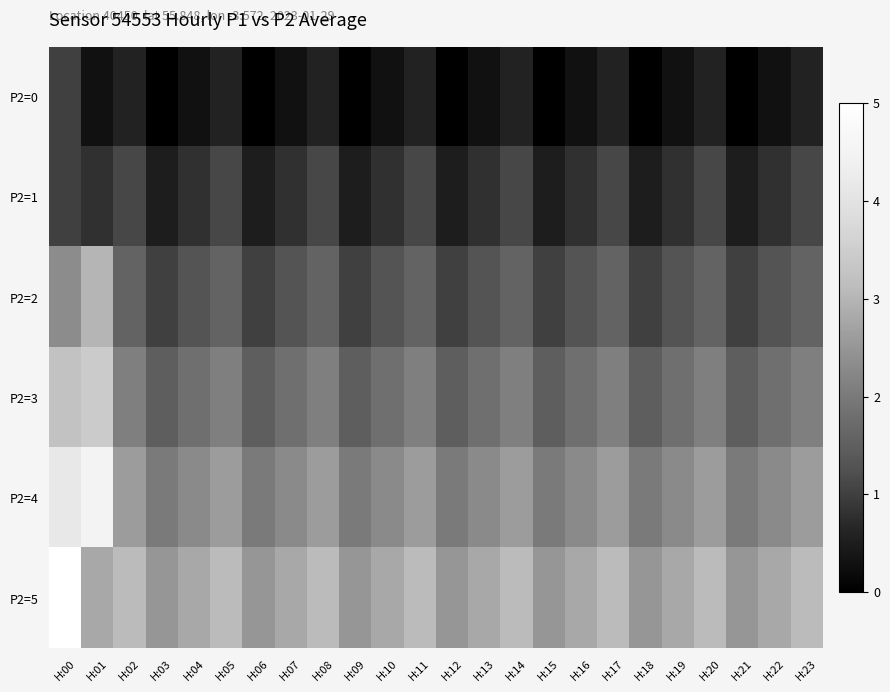

Rank the series by their average value, from lowest to highest.

P2=0, P2=1, P2=2, P2=3, P2=4, P2=5